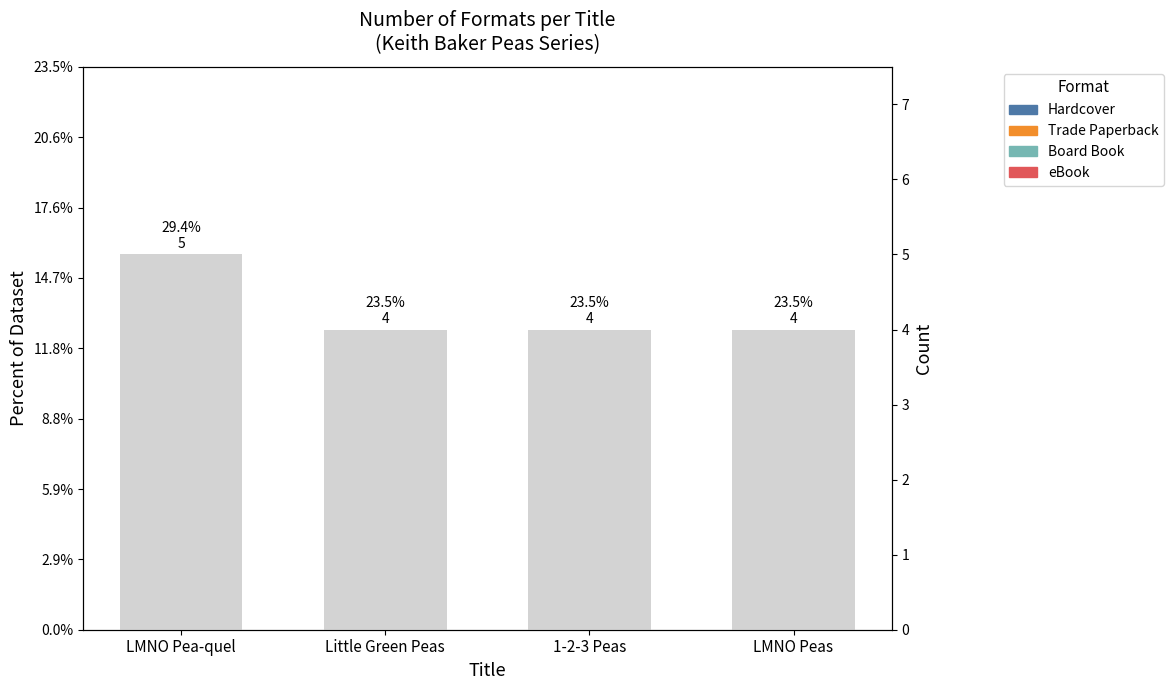

What is the spread (max minus min) of values at 1-2-3 Peas?

3